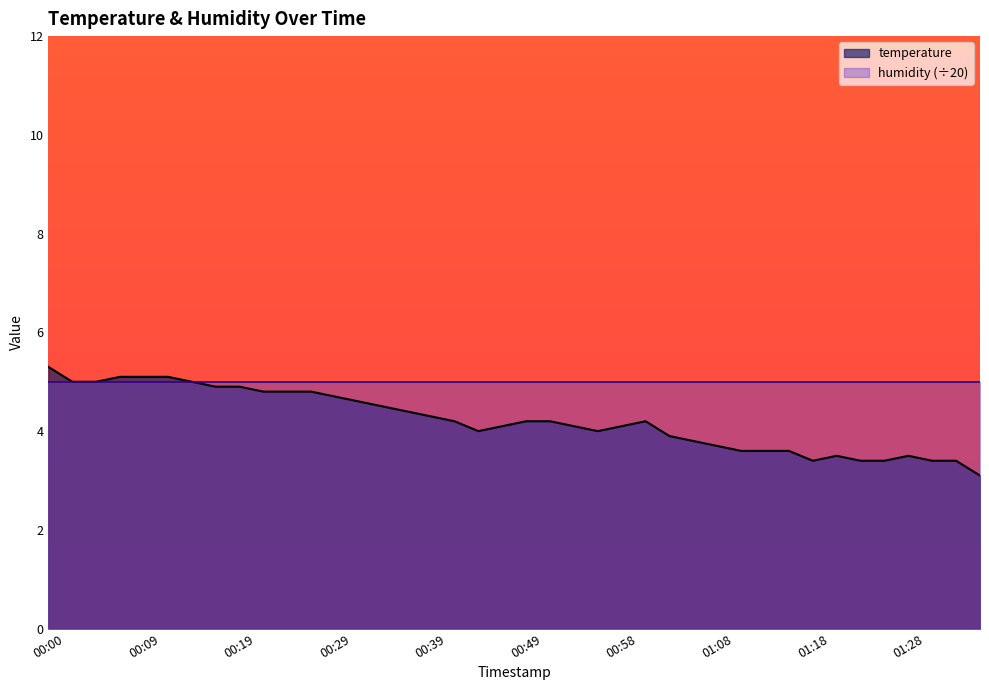

How many interior local valleys (lower than both neighbors) does the data have?

3